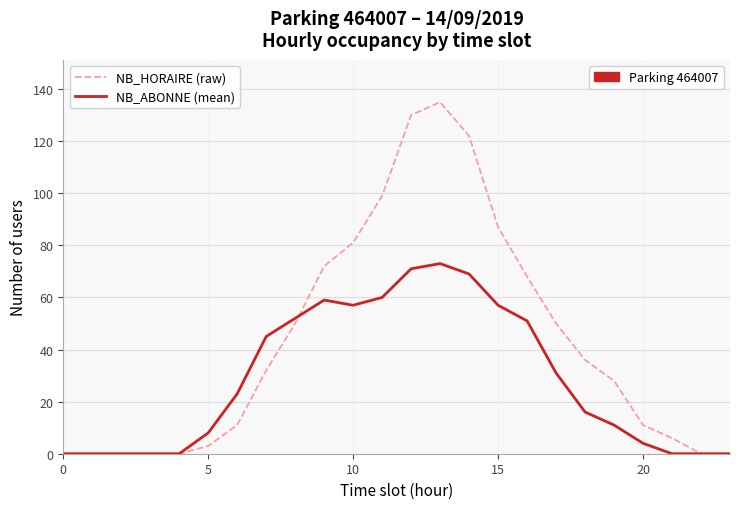

What is the maximum value shown in the chart?

135